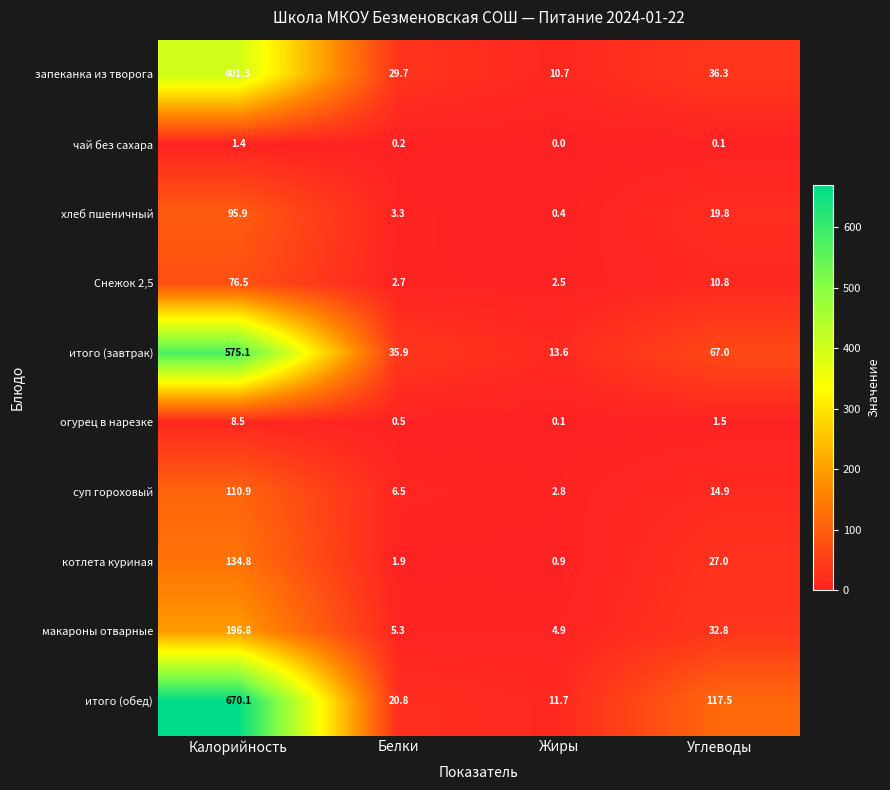

What is the sum of the котлета куриная values at Жиры and Калорийность?

135.7